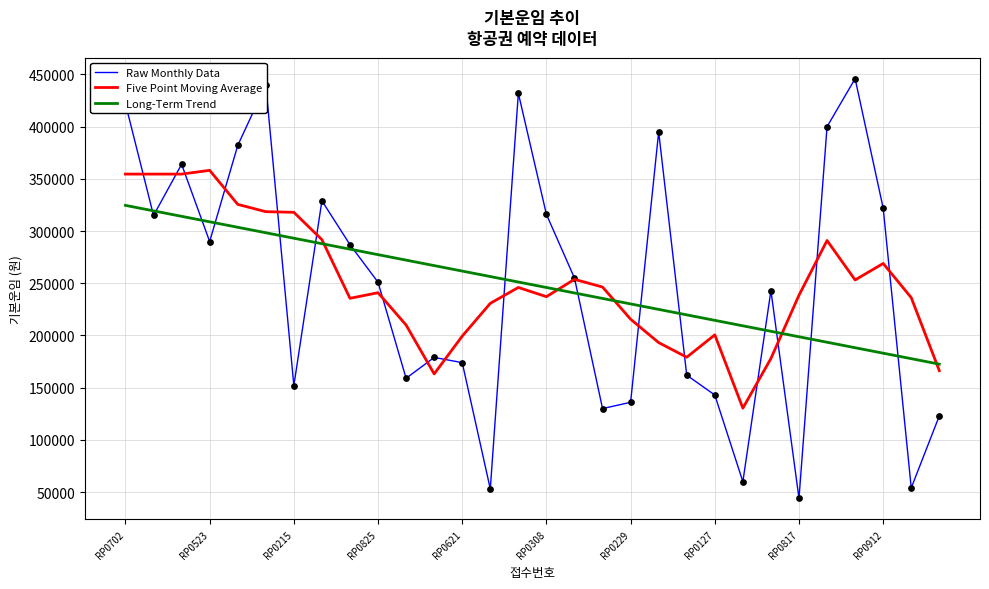

List the series in order of their peak value, highest first.

Raw Monthly Data, Five Point Moving Average, Long-Term Trend